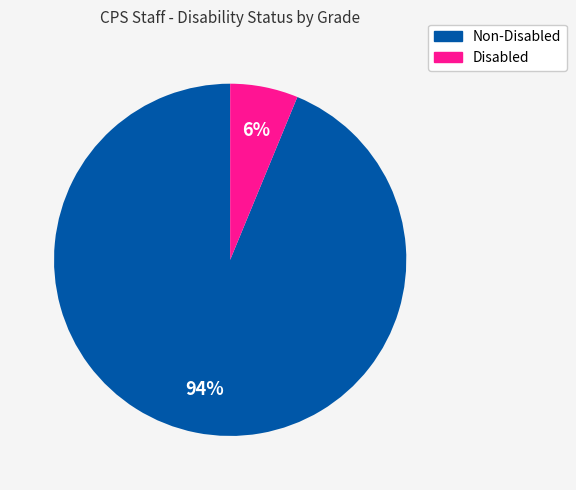

Is there a majority slice in this chart?

Yes